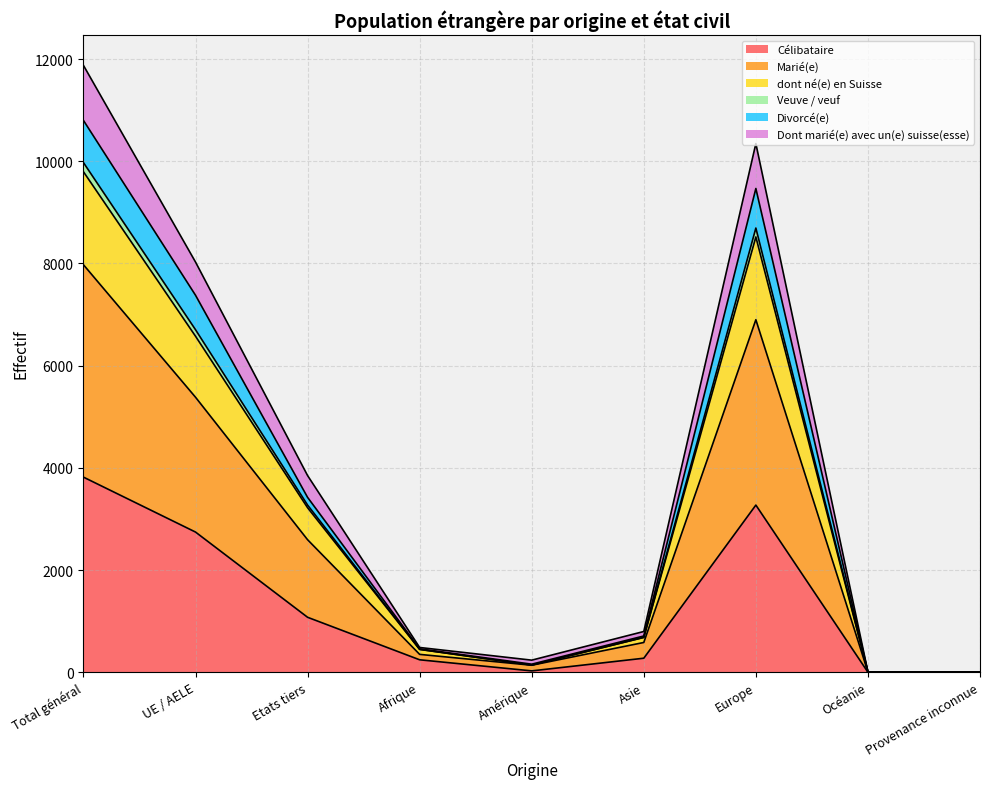

How many interior local valleys does the Marié(e) series have?

2